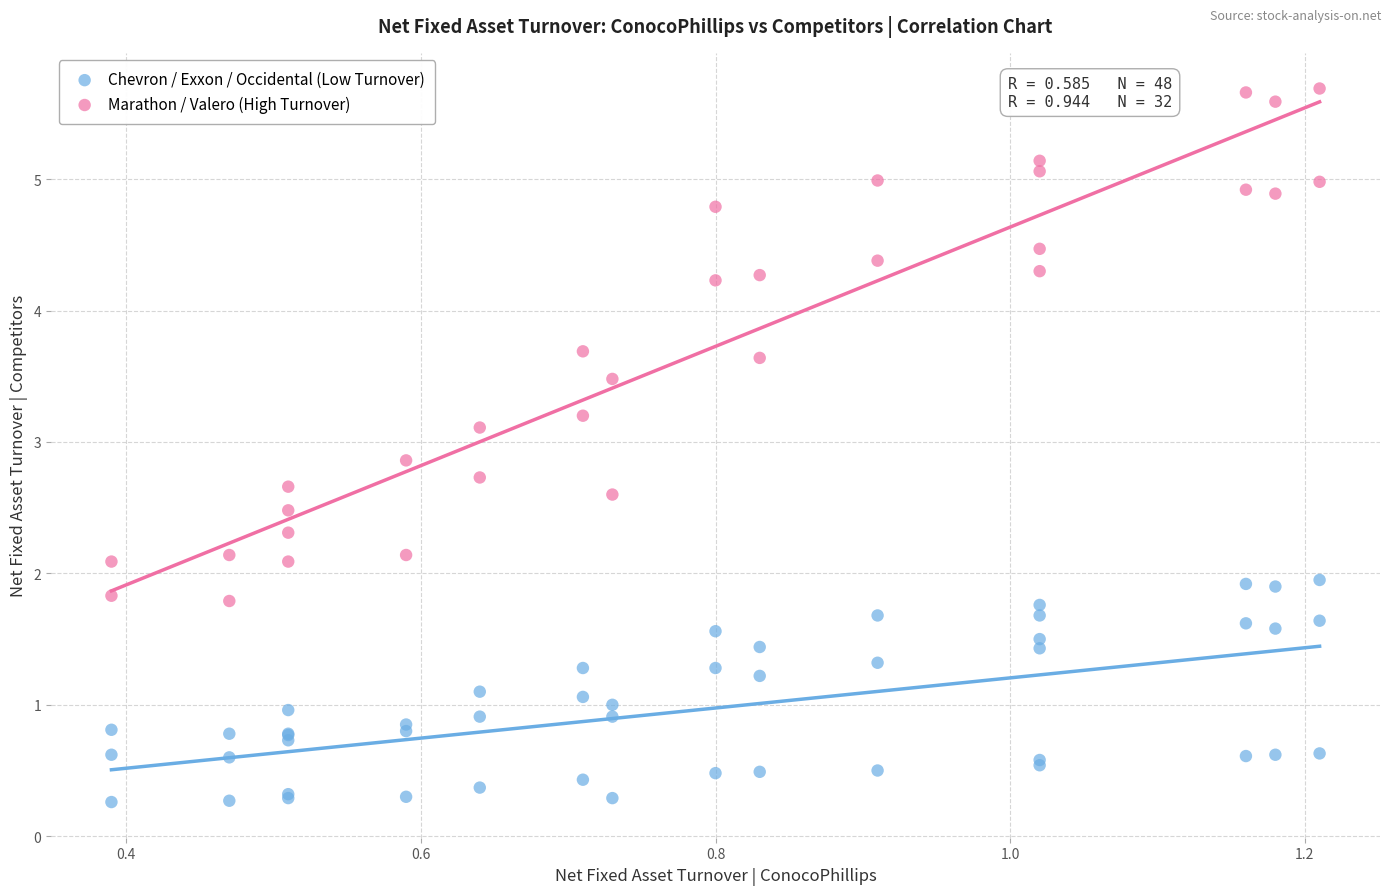

What are all the series names shown in the legend?

Chevron / Exxon / Occidental (Low Turnover), Marathon / Valero (High Turnover)